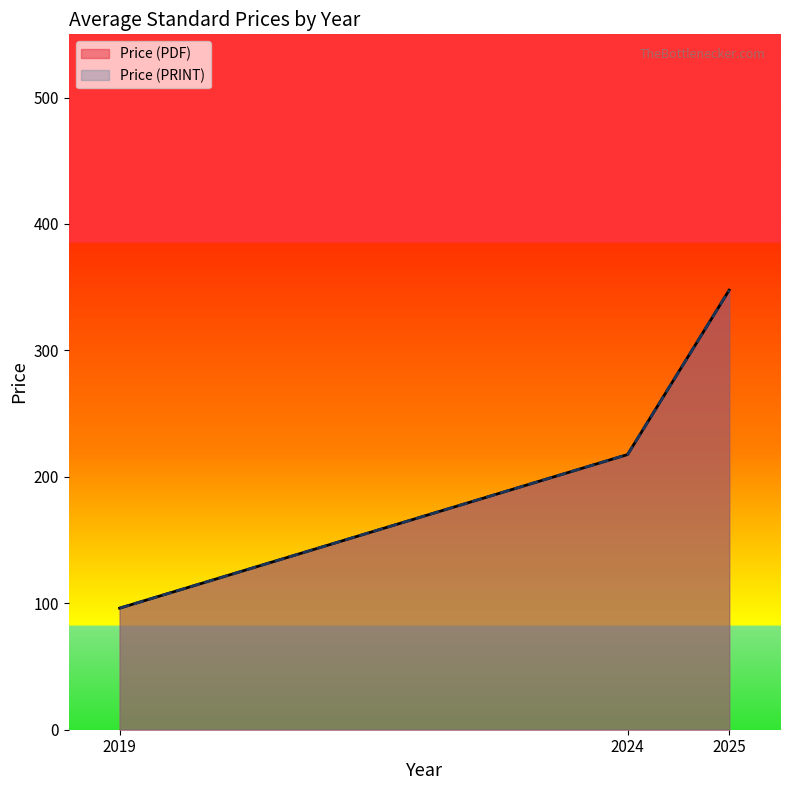

Which category has the highest value across all series?

2025